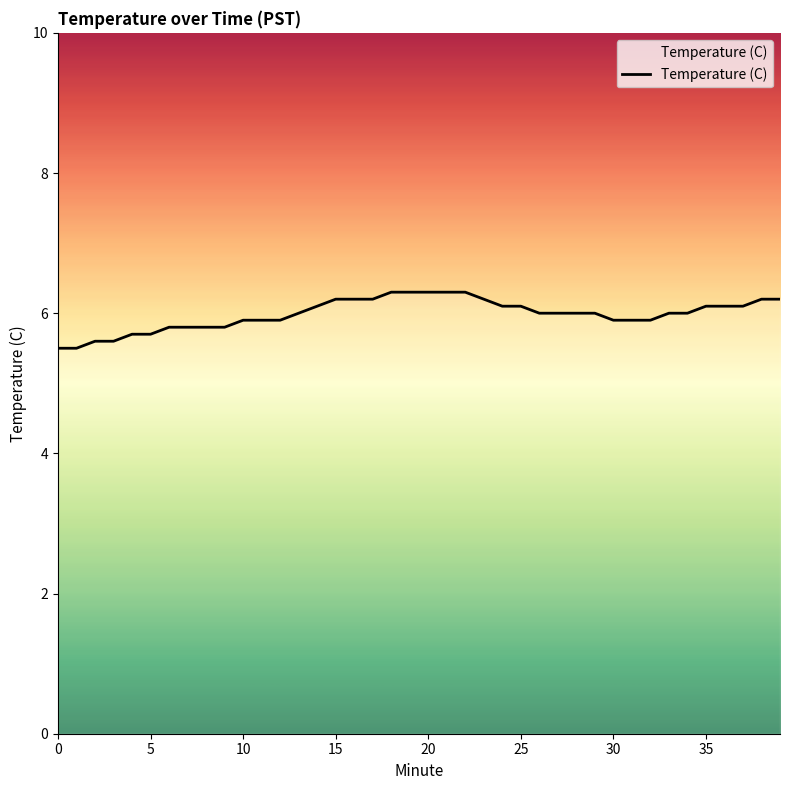

Between 37 and 7, which is larger?

37